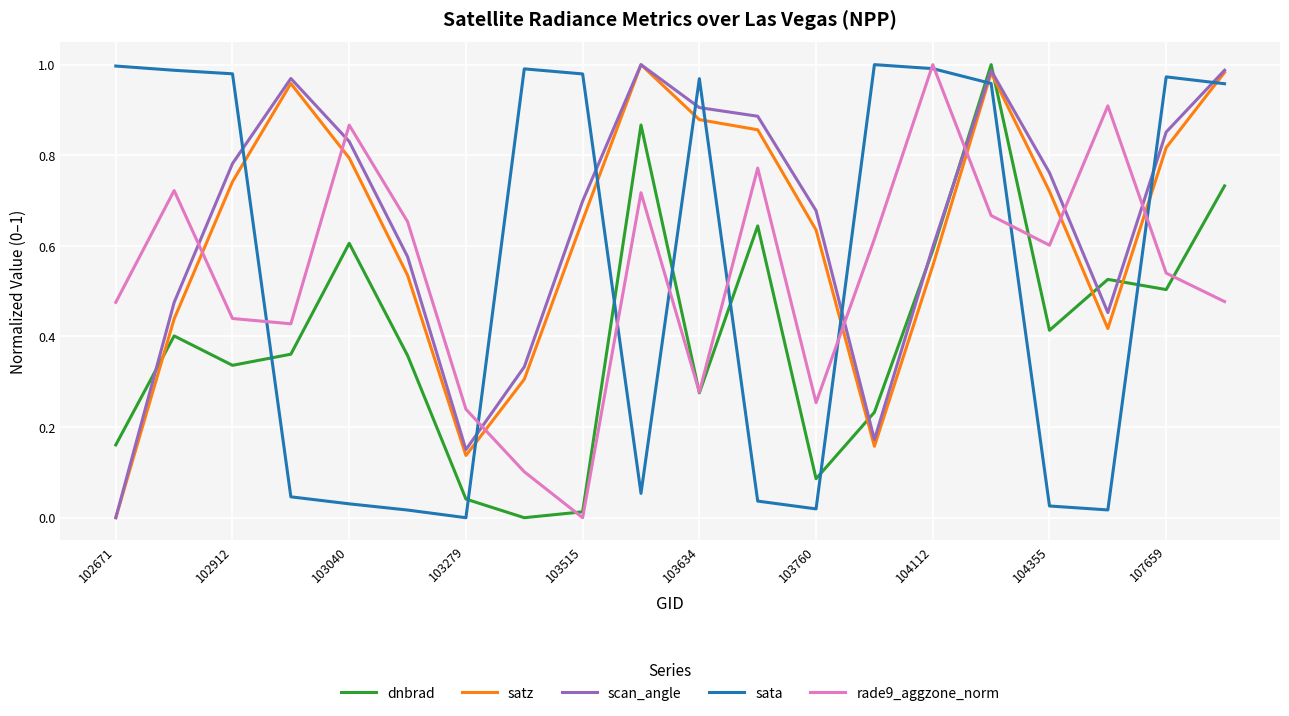

How many times do rade9_aggzone_norm and dnbrad cross each other?

5